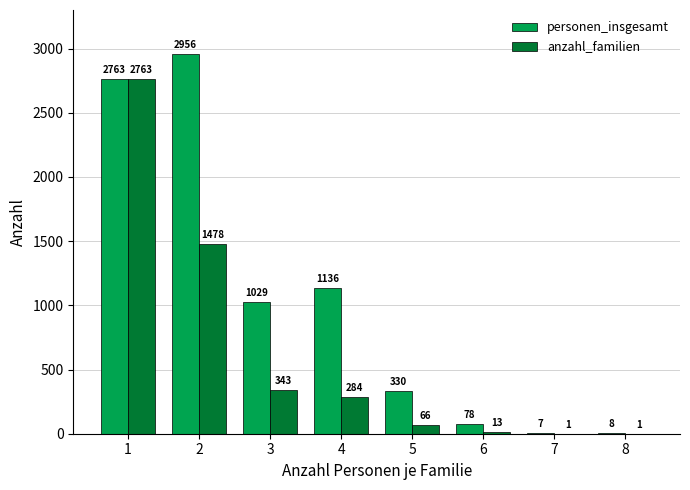

What is the sum of all personen_insgesamt values?

8307